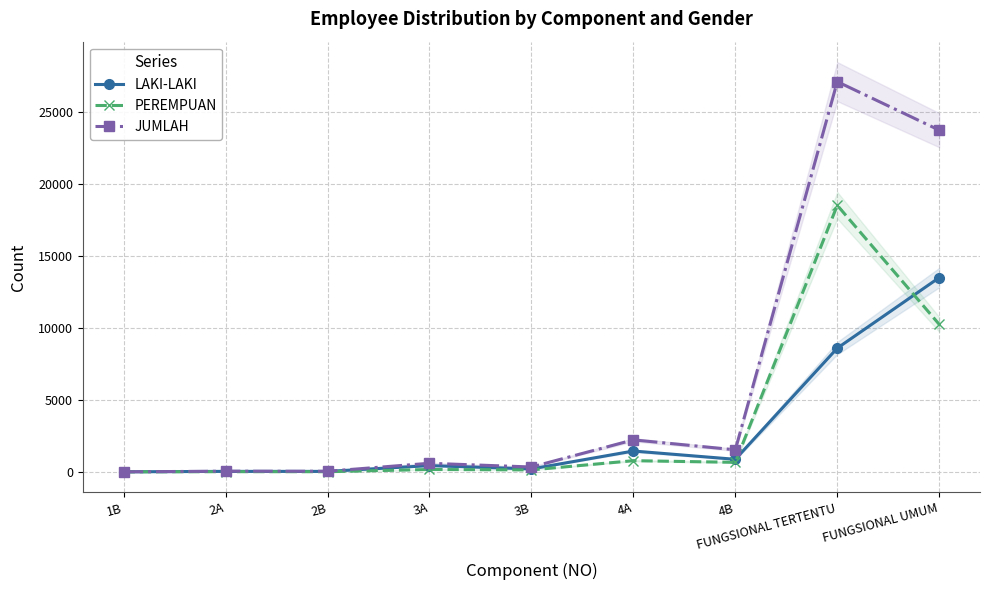

Which category has the highest value in the LAKI-LAKI series?

FUNGSIONAL UMUM